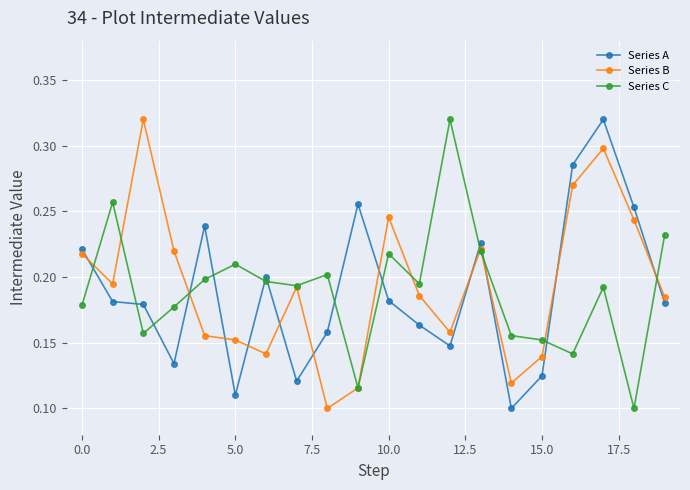

Is this an area chart (filled region under the line)?

No